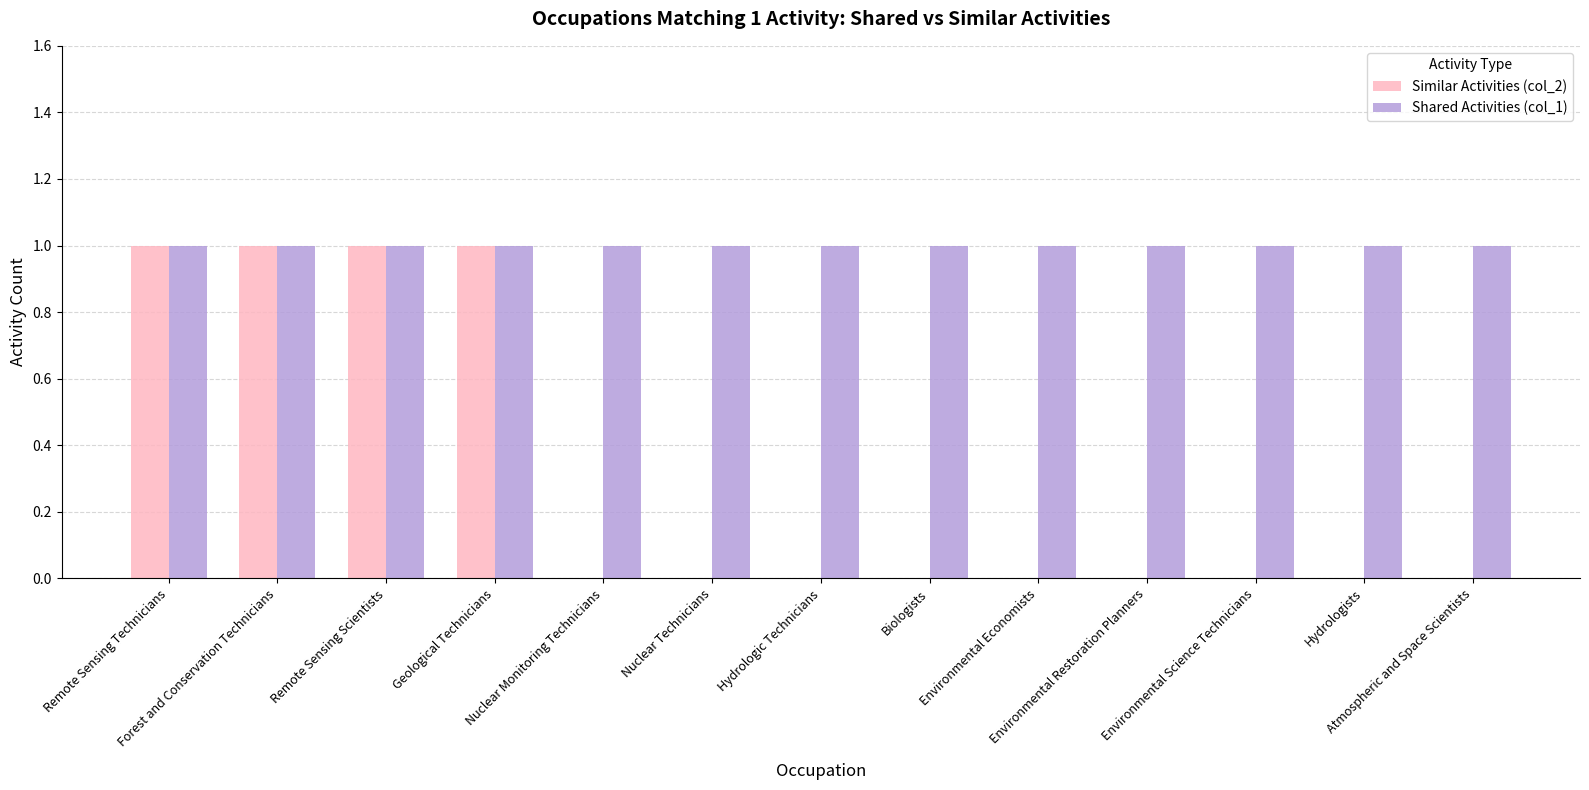

Which series has the largest total across all categories?

Shared Activities (col_1)